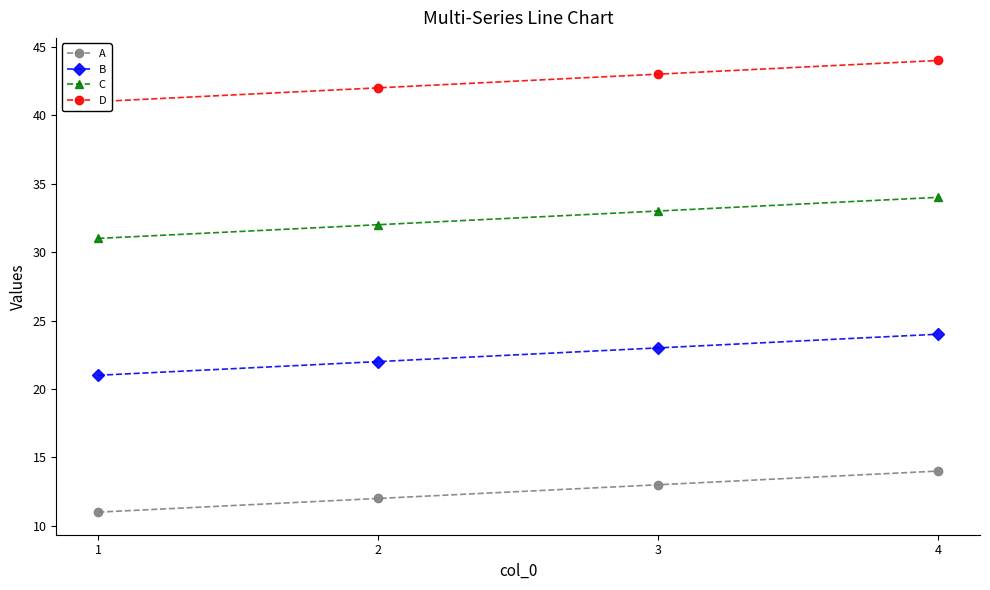

What is the average value of the B series?

22